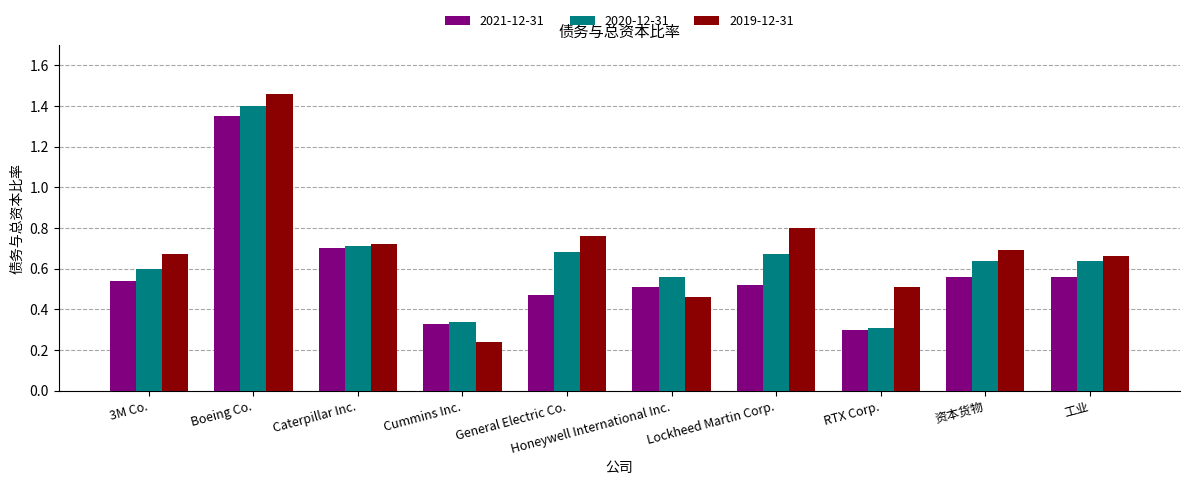

Which category has the highest value across all series?

Boeing Co.